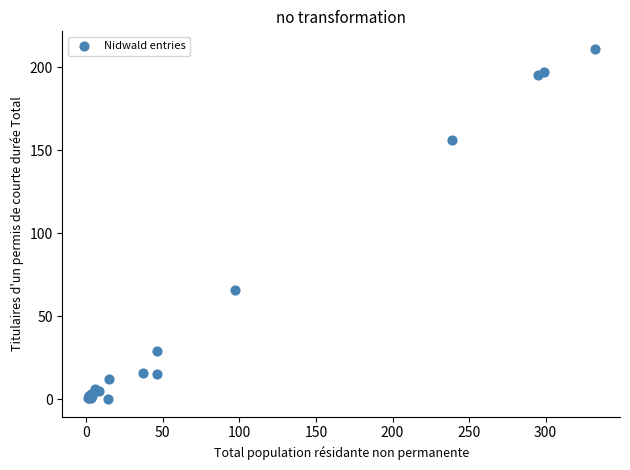

What Y value in the scatter plot is closest to 105?

66